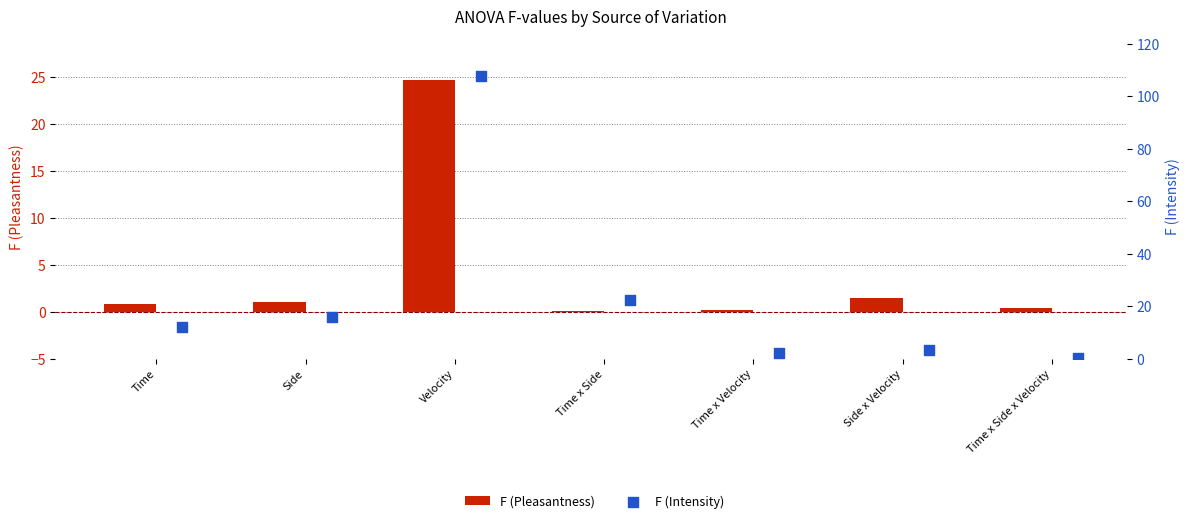

Which series reaches the minimum Y coordinate?

F (Pleasantness)